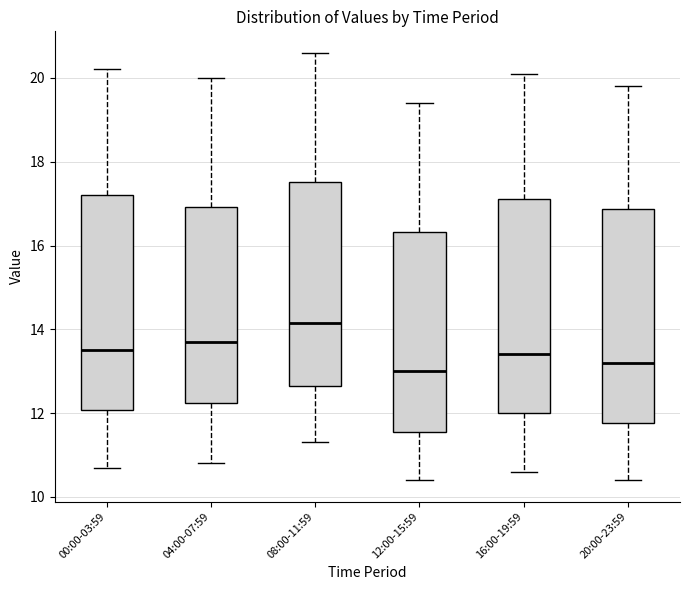

Where does the median line of the box for 20:00-23:59 sit on the y-axis? The values are not printed on the chart, so give them approximately, as read against the axis.

13.2